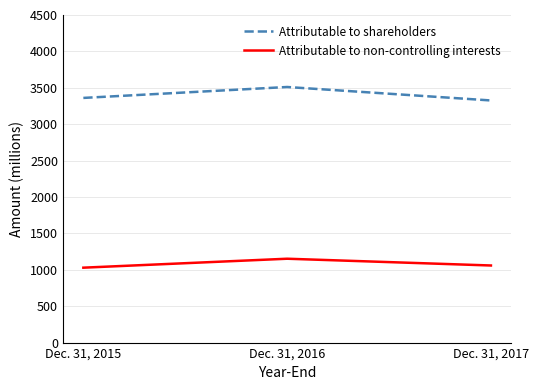

Which series changed the most between Dec. 31, 2015 and Dec. 31, 2016?

Attributable to shareholders